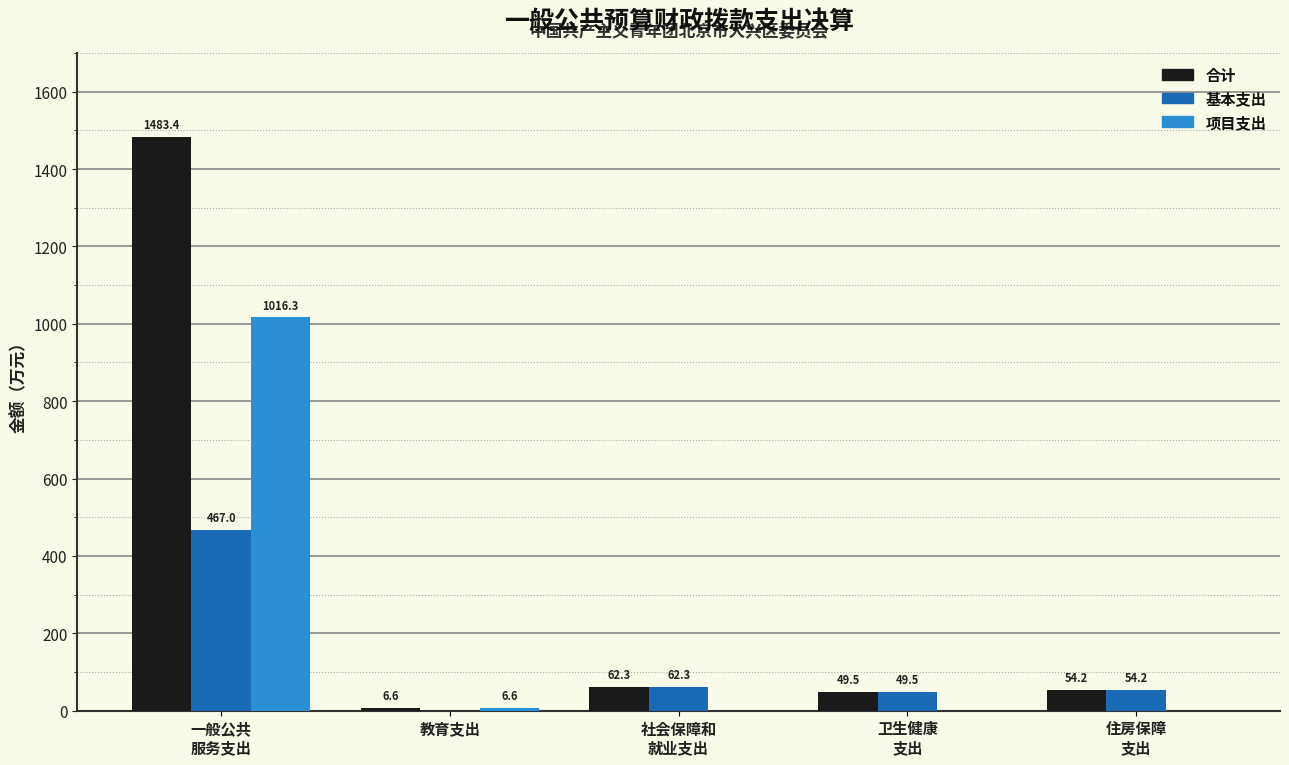

Reading left to right, extract all data points from this chart.

合计: 1483.4	6.6	62.3	49.5	54.2
基本支出: 467.0	0.0	62.3	49.5	54.2
项目支出: 1016.3	6.6	0.0	0.0	0.0